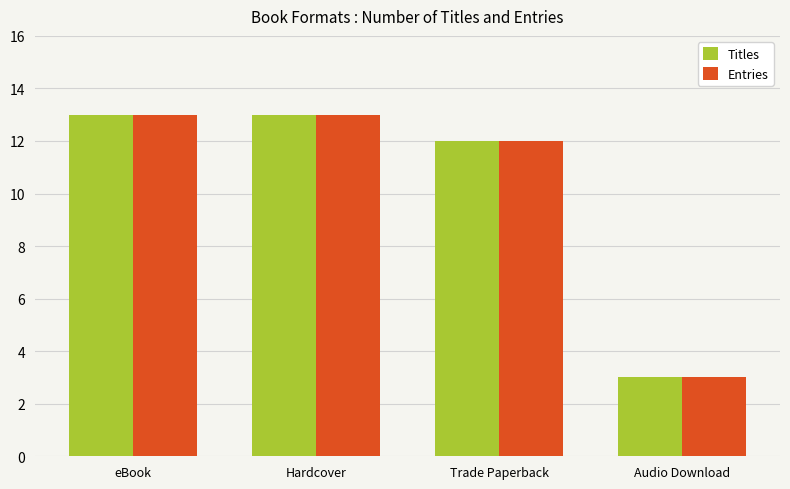

What is the label of the 2nd bar from the left?

Hardcover